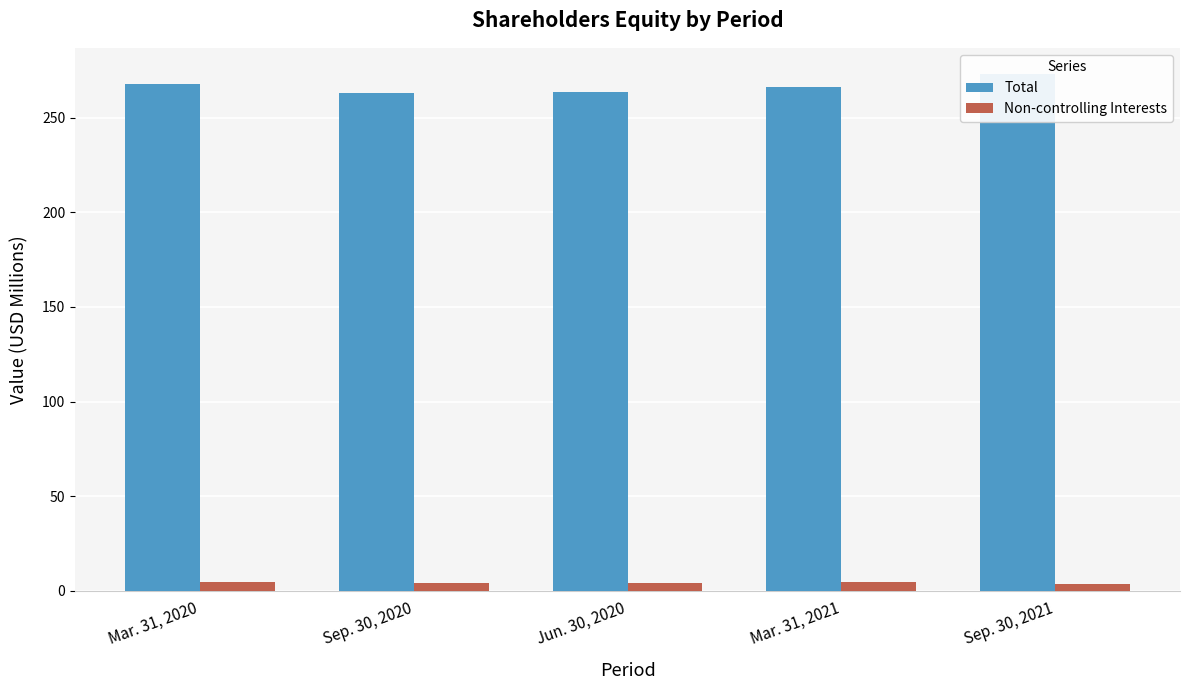

Rank the series by their average value, from lowest to highest.

Non-controlling Interests, Total